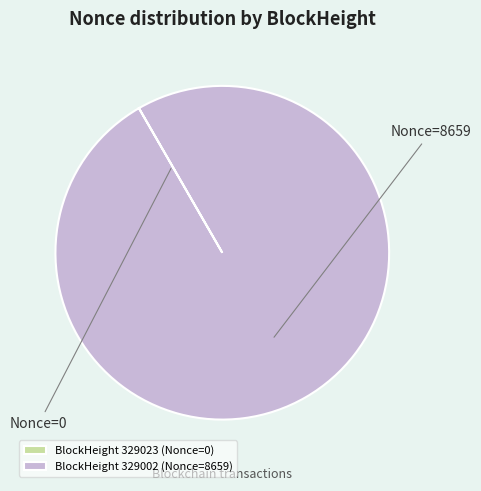

Does any single category account for the majority?

Yes